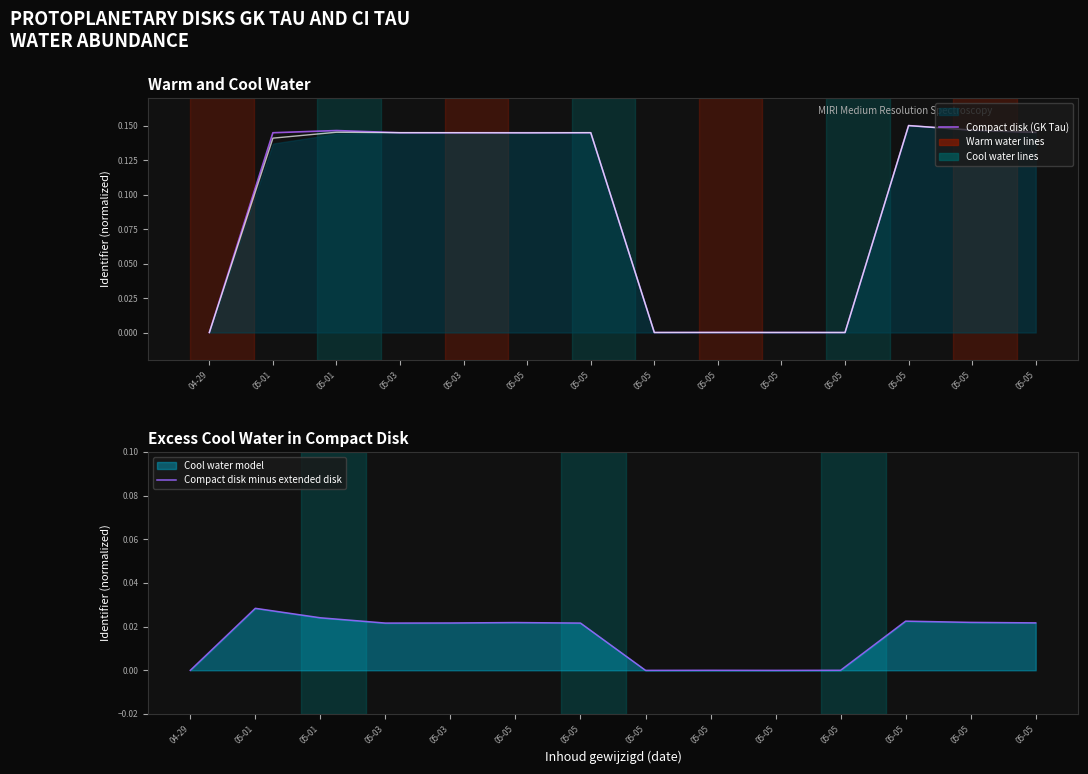

How many lines are shown in the chart?

2